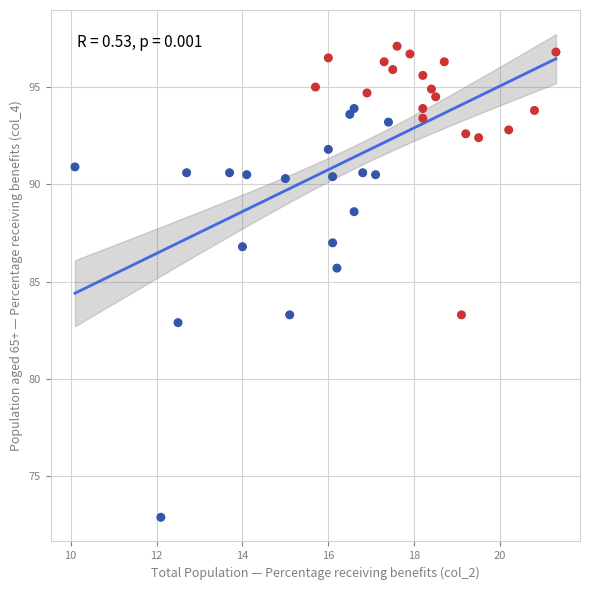

What Y value in the scatter plot is closest to 85?

85.7